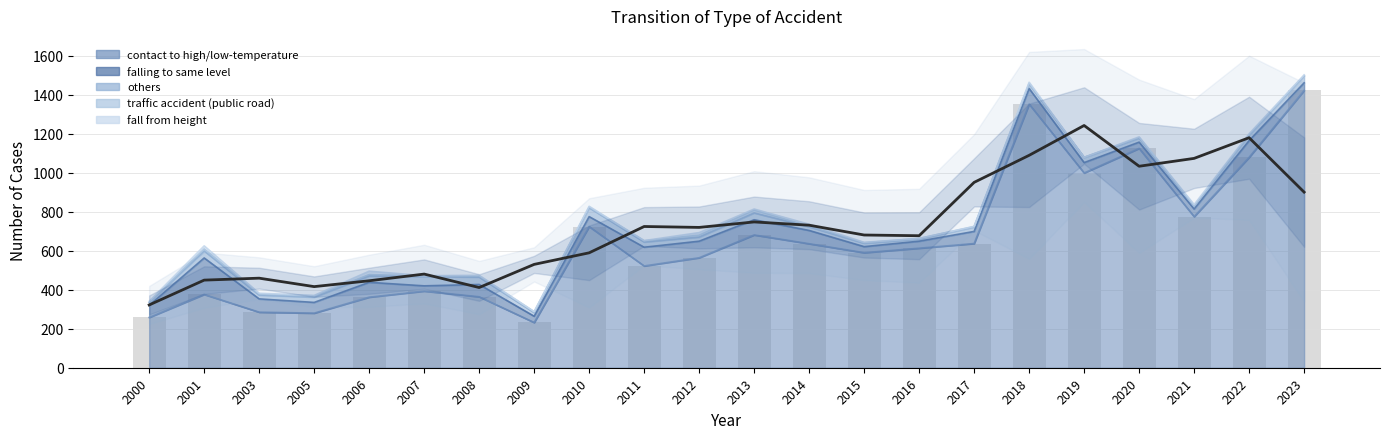

What is the sum of all contact to high/low-temperature values?

14269